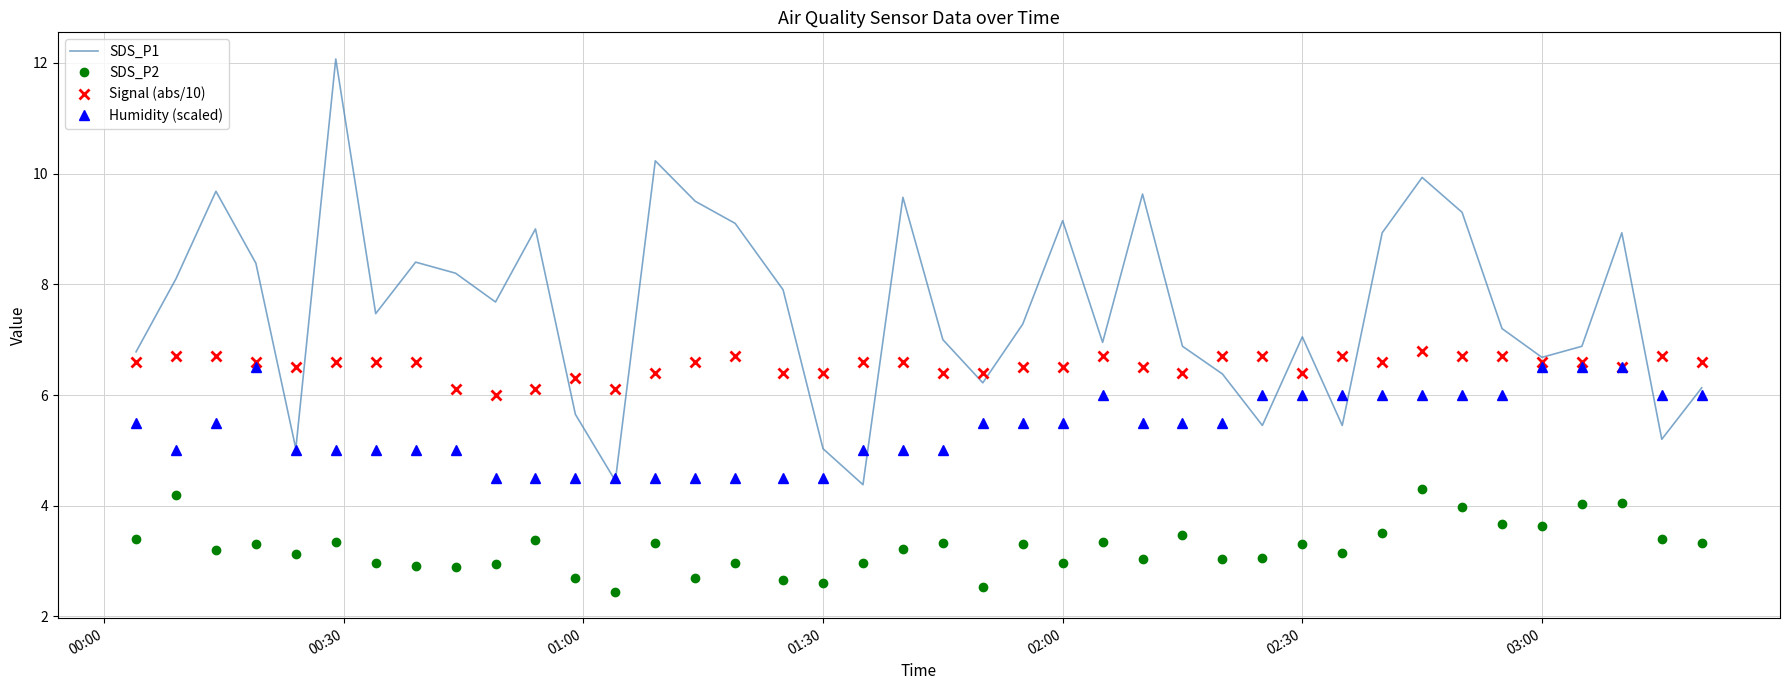

What is the greatest value displayed?

12.1